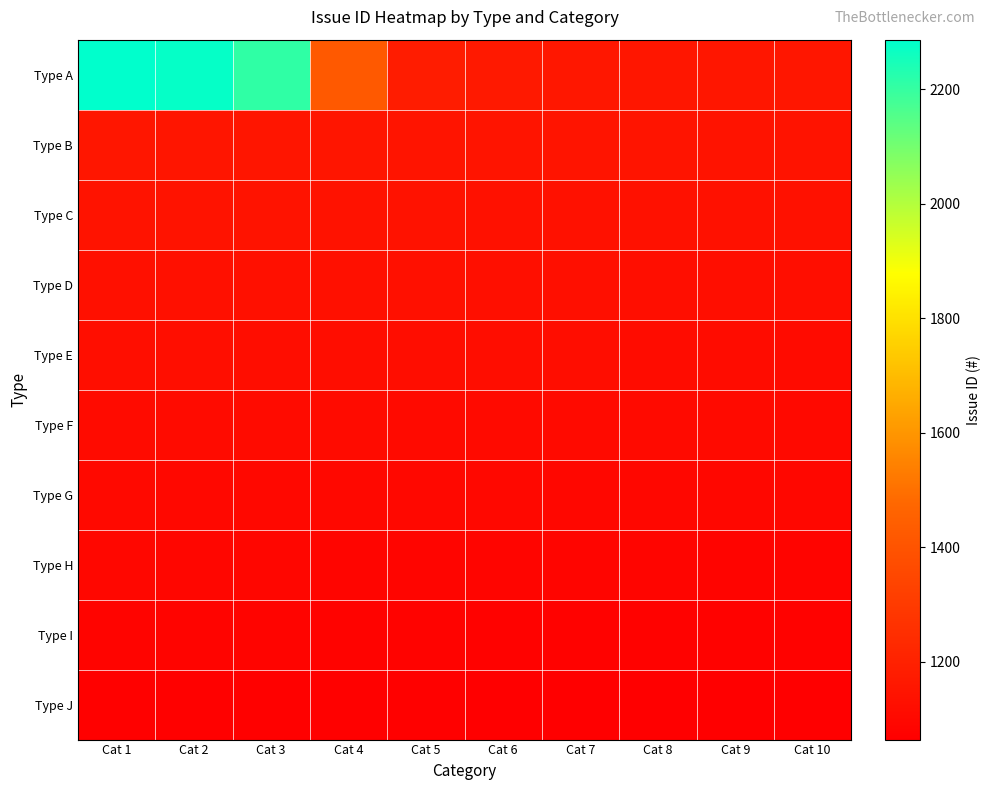

Reading right to left, what are all the values shown in this chart?

Type A: Cat 10=1154	Cat 9=1155	Cat 8=1156	Cat 7=1160	Cat 6=1169	Cat 5=1181	Cat 4=1421	Cat 3=2209	Cat 2=2276	Cat 1=2287
Type B: Cat 10=1144	Cat 9=1145	Cat 8=1146	Cat 7=1147	Cat 6=1148	Cat 5=1149	Cat 4=1150	Cat 3=1151	Cat 2=1152	Cat 1=1153
Type C: Cat 10=1134	Cat 9=1135	Cat 8=1136	Cat 7=1137	Cat 6=1138	Cat 5=1139	Cat 4=1140	Cat 3=1141	Cat 2=1142	Cat 1=1143
Type D: Cat 10=1124	Cat 9=1125	Cat 8=1126	Cat 7=1127	Cat 6=1128	Cat 5=1129	Cat 4=1130	Cat 3=1131	Cat 2=1132	Cat 1=1133
Type E: Cat 10=1114	Cat 9=1115	Cat 8=1116	Cat 7=1117	Cat 6=1118	Cat 5=1119	Cat 4=1120	Cat 3=1121	Cat 2=1122	Cat 1=1123
Type F: Cat 10=1104	Cat 9=1105	Cat 8=1106	Cat 7=1107	Cat 6=1108	Cat 5=1109	Cat 4=1110	Cat 3=1111	Cat 2=1112	Cat 1=1113
Type G: Cat 10=1094	Cat 9=1095	Cat 8=1096	Cat 7=1097	Cat 6=1098	Cat 5=1099	Cat 4=1100	Cat 3=1101	Cat 2=1102	Cat 1=1103
Type H: Cat 10=1084	Cat 9=1085	Cat 8=1086	Cat 7=1087	Cat 6=1088	Cat 5=1089	Cat 4=1090	Cat 3=1091	Cat 2=1092	Cat 1=1093
Type I: Cat 10=1074	Cat 9=1075	Cat 8=1076	Cat 7=1077	Cat 6=1078	Cat 5=1079	Cat 4=1080	Cat 3=1081	Cat 2=1082	Cat 1=1083
Type J: Cat 10=1064	Cat 9=1065	Cat 8=1066	Cat 7=1067	Cat 6=1068	Cat 5=1069	Cat 4=1070	Cat 3=1071	Cat 2=1072	Cat 1=1073